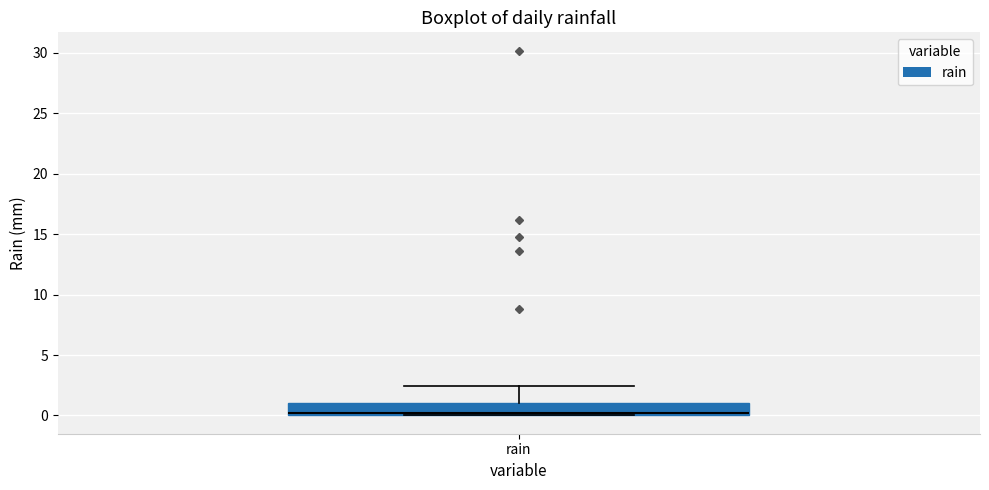

Where is the upper edge of the box for rain on the y-axis? The values are not printed on the chart, so give them approximately, as read against the axis.

1.0